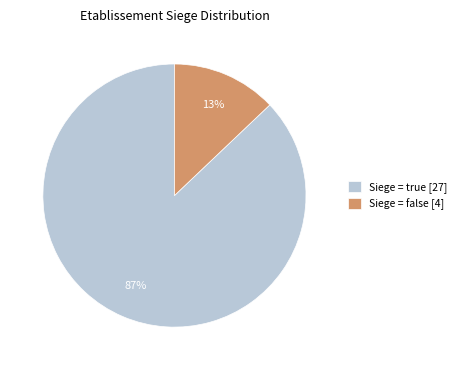

True or false: Siege = true [27] accounts for 87% of the total.

True